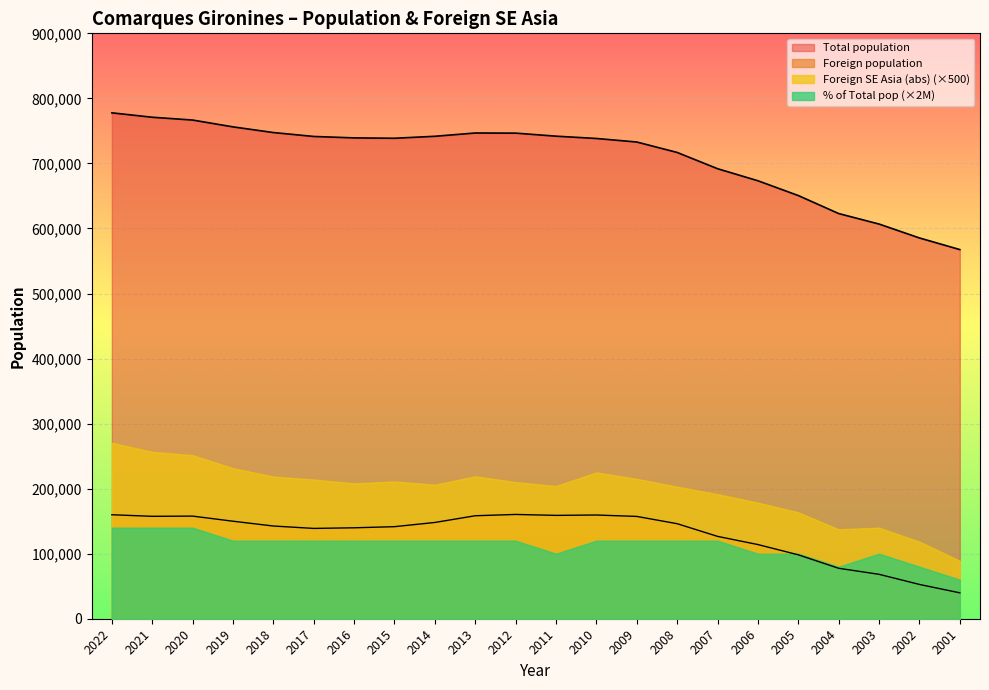

How many data points does each series have?

22